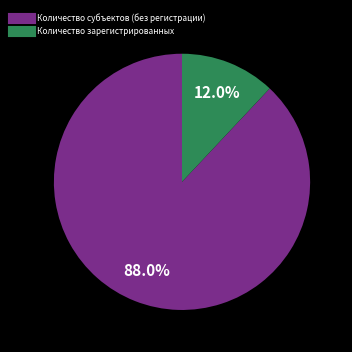

How many segments does this pie chart have?

2